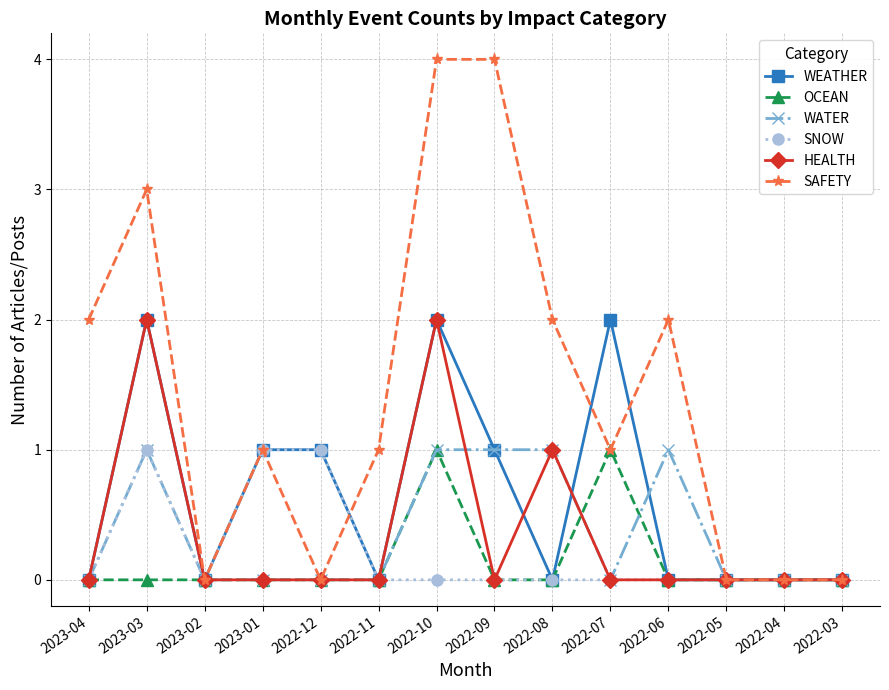

Is it true that WATER equals 2 at 2022-10?

False